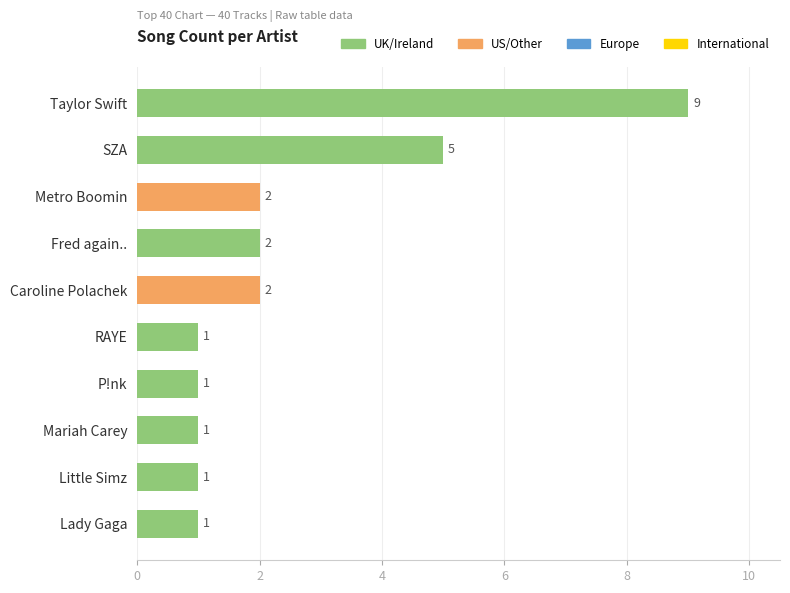

Is it true that the value at Lady Gaga is 1?

True